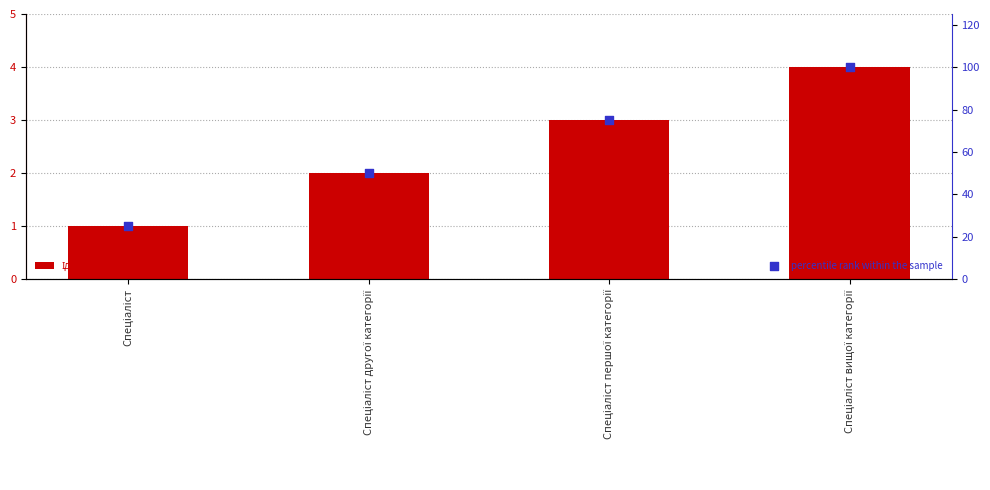

Which series has the largest total across all categories?

percentile rank within the sample